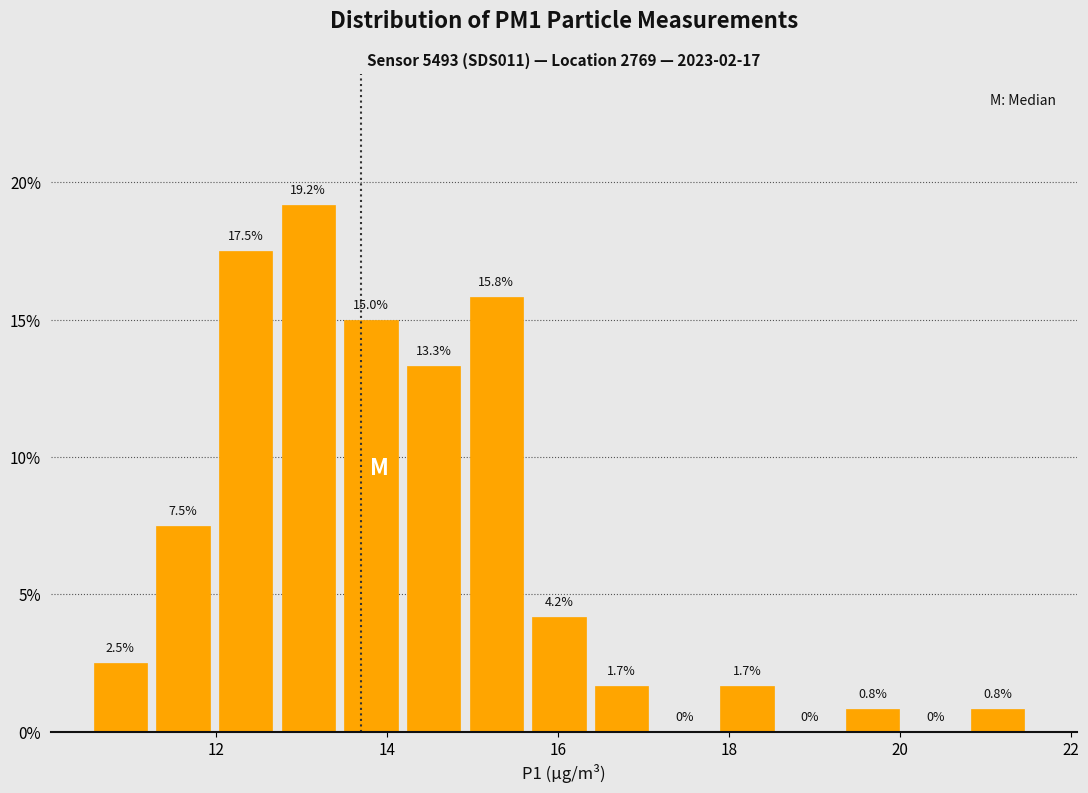

Around what value on the x-axis is the tallest bar? Give the approximate position of its centre, as read against the axis.

13.0